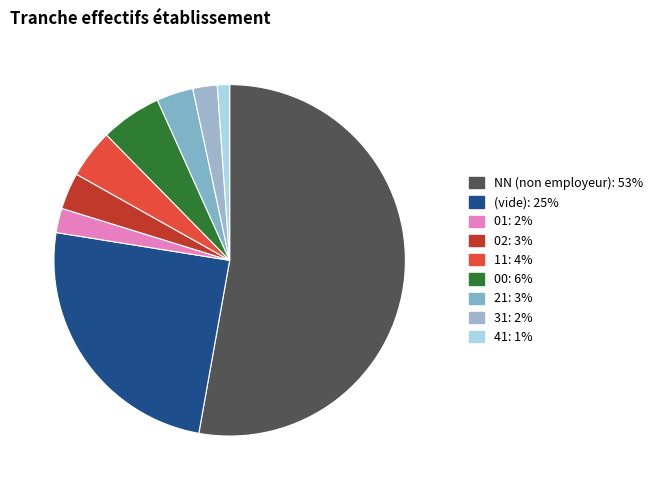

Count the number of slices in the pie.

9